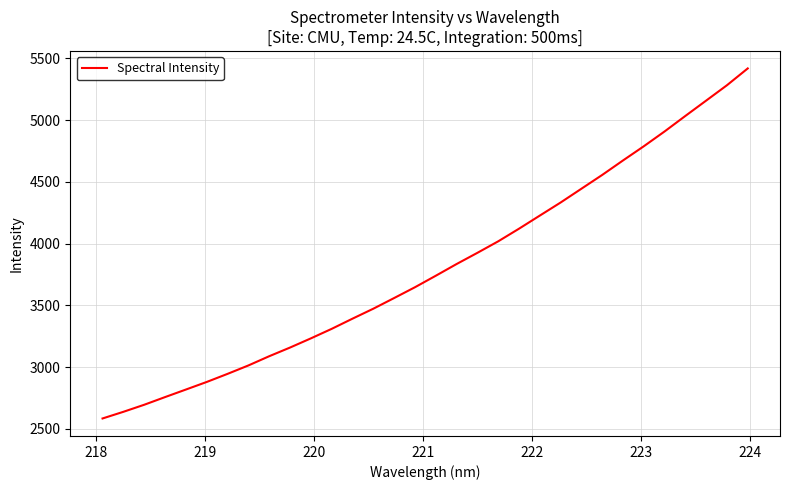

What is the smallest value displayed?

2584.7